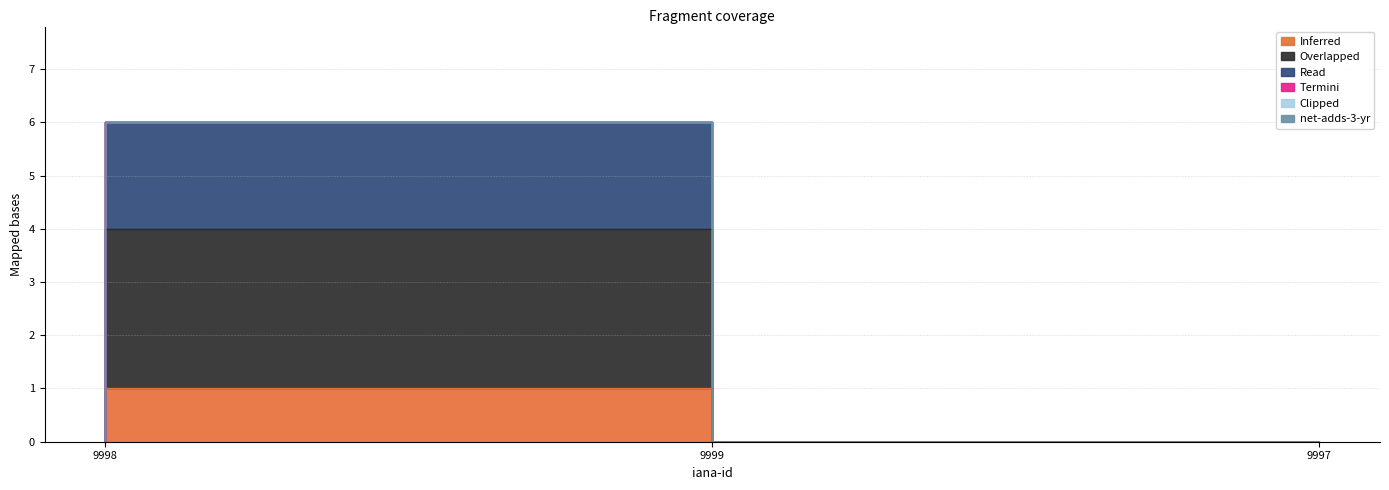

The value of deleted-domains-nograce at 9999 is 10. True or false?

False